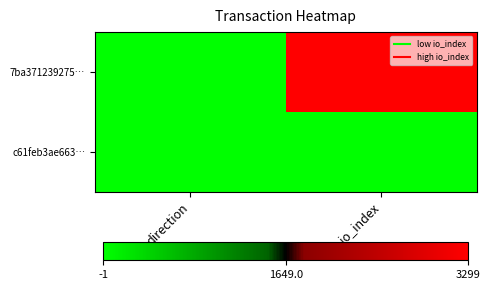

Count the number of categories in the chart.

2